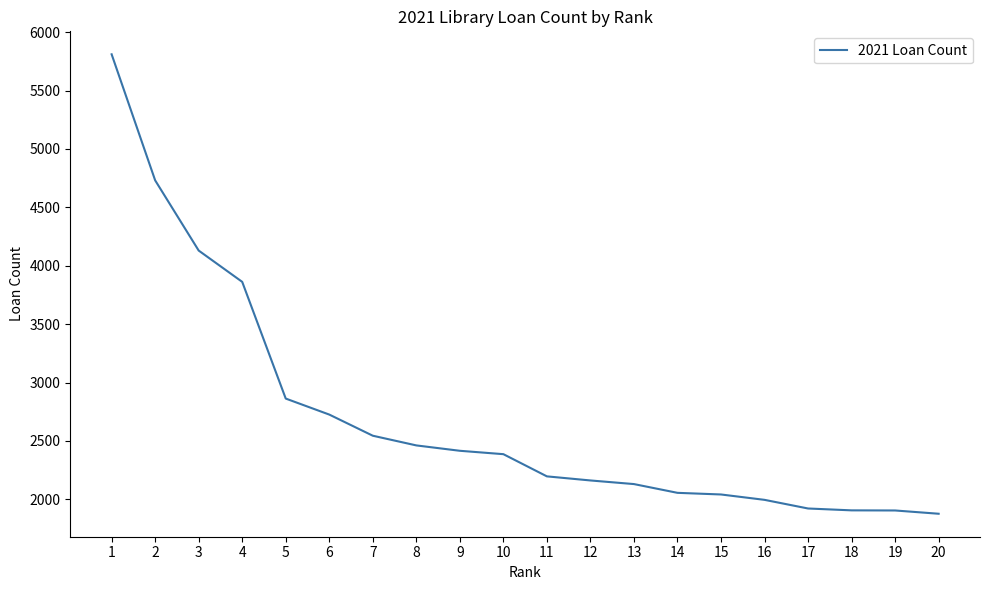

What is the difference between the maximum and minimum values?

3933